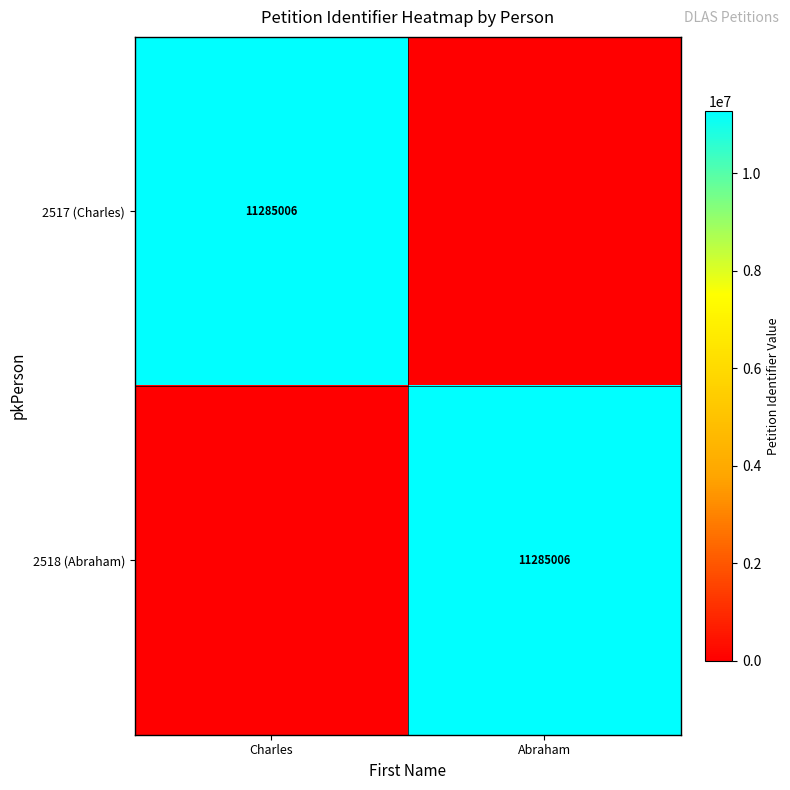

The value of 2517 (Charles) at Charles is 4570508. True or false?

False